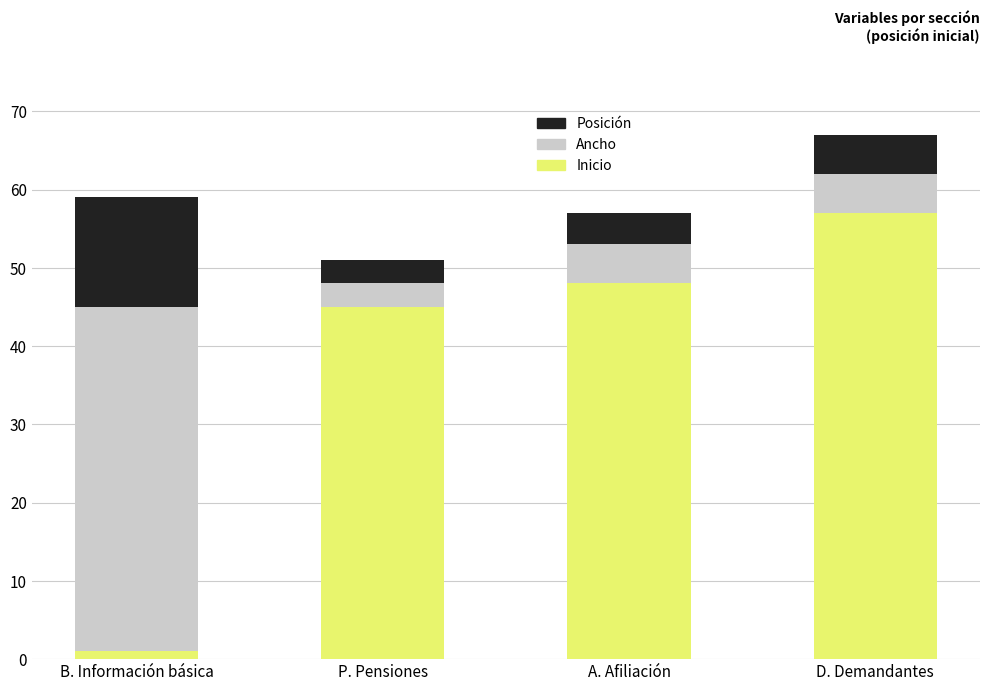

Is it true that Inicio equals 48 at A. Afiliación?

True